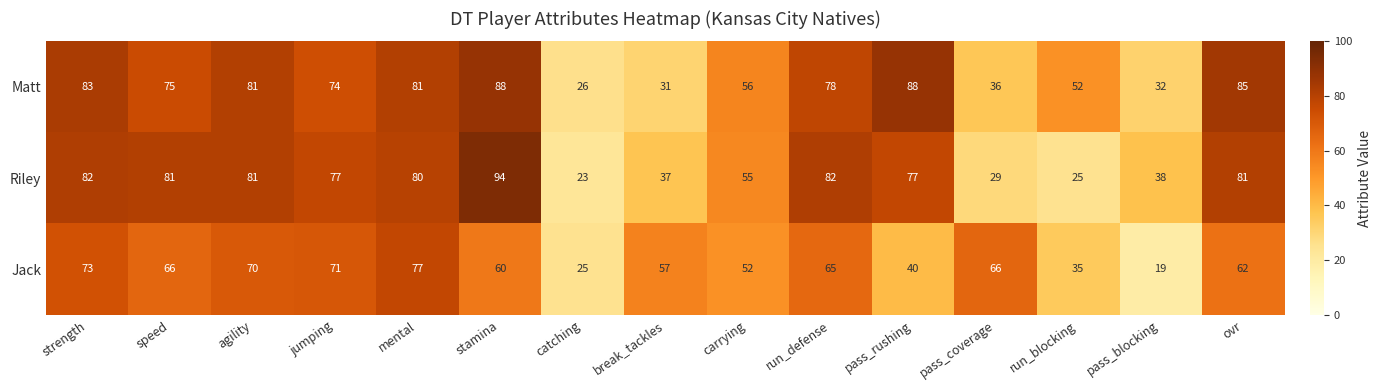

Read the Jack value at break_tackles.

57